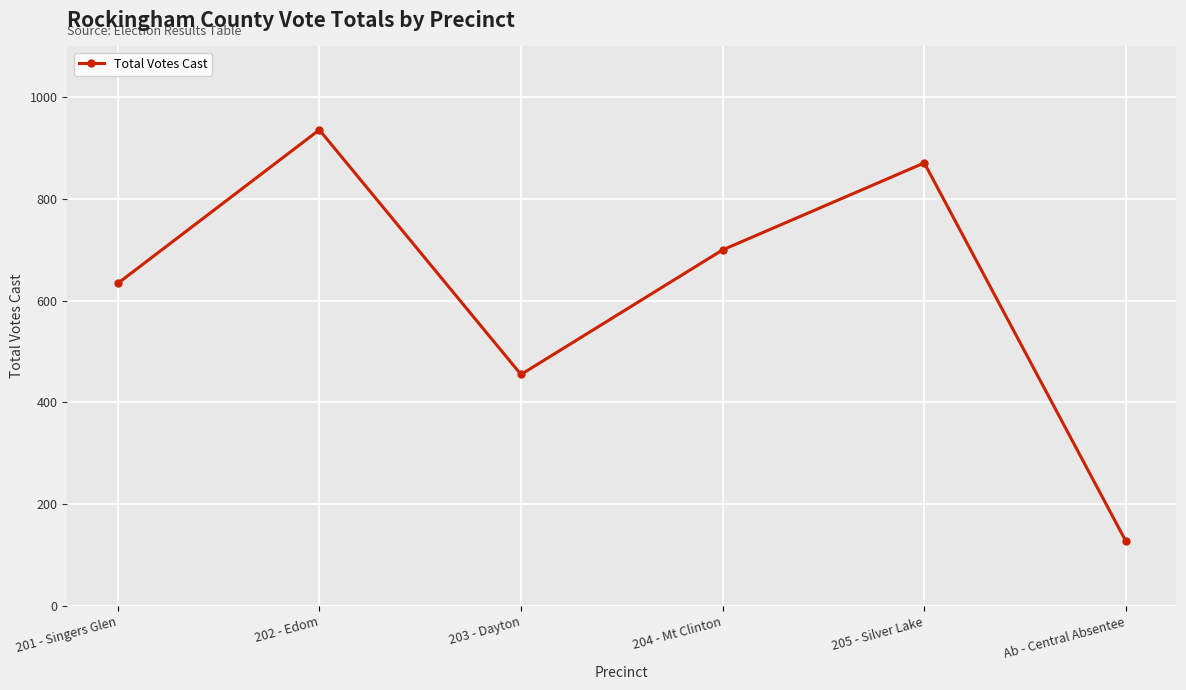

How many data points are less than 700?

3